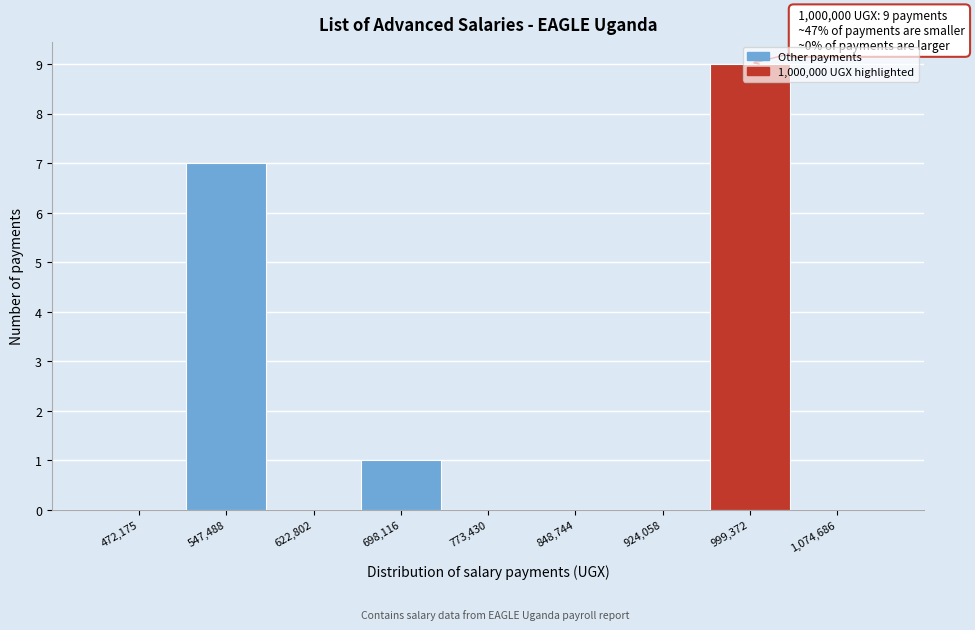

What is the sum of the values at 472,175 and 547,488?

7